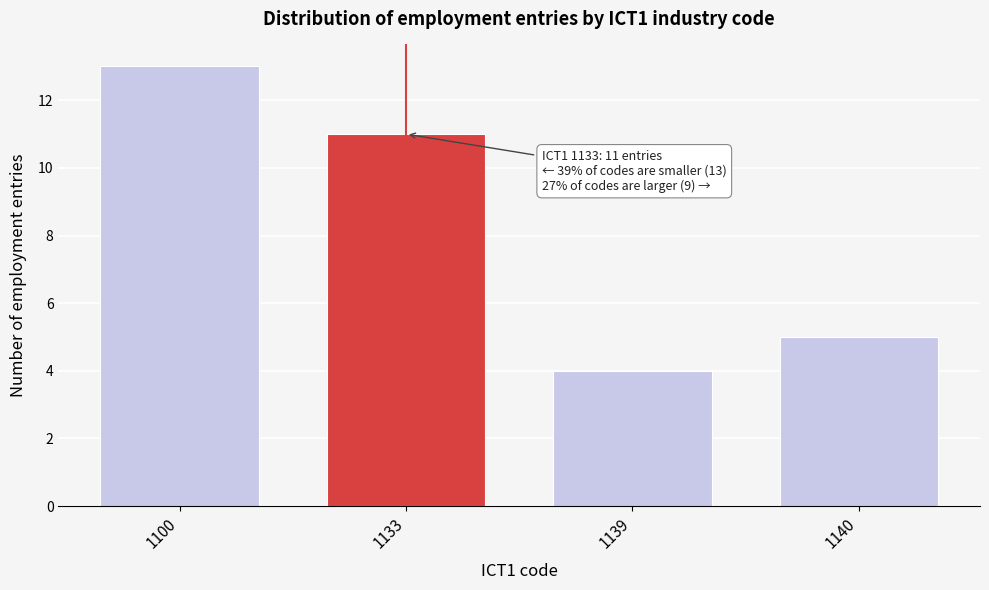

Reading left to right, list all the values displayed in this chart.

13	11	4	5